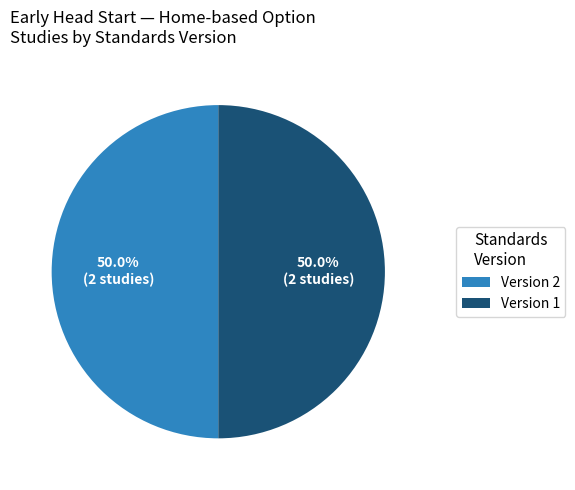

What is the ratio of the value at Version 1 to the value at Version 2?

1.0